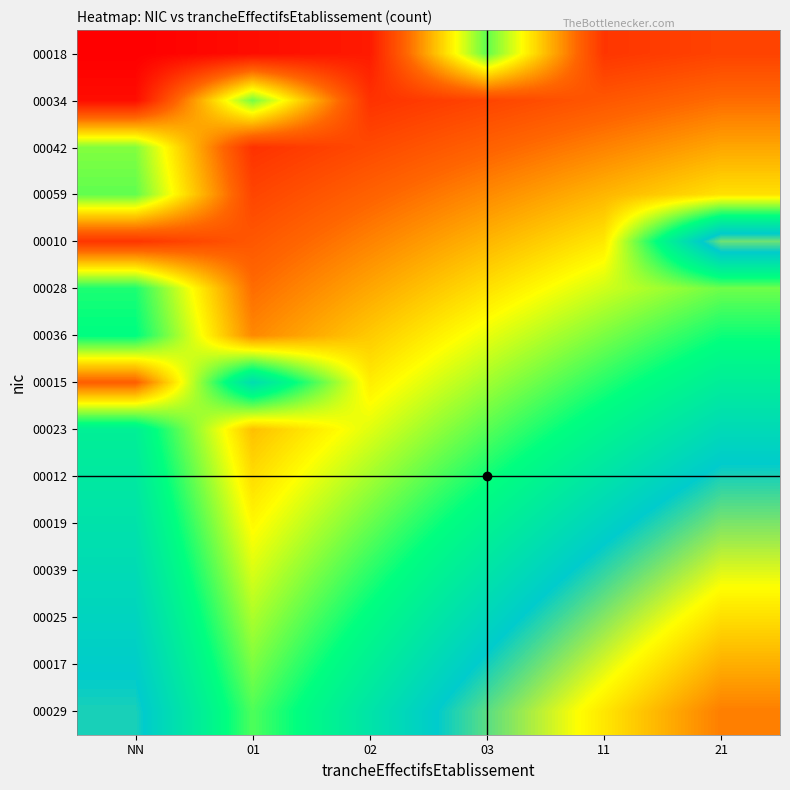

Which category has the highest value across all series?

21